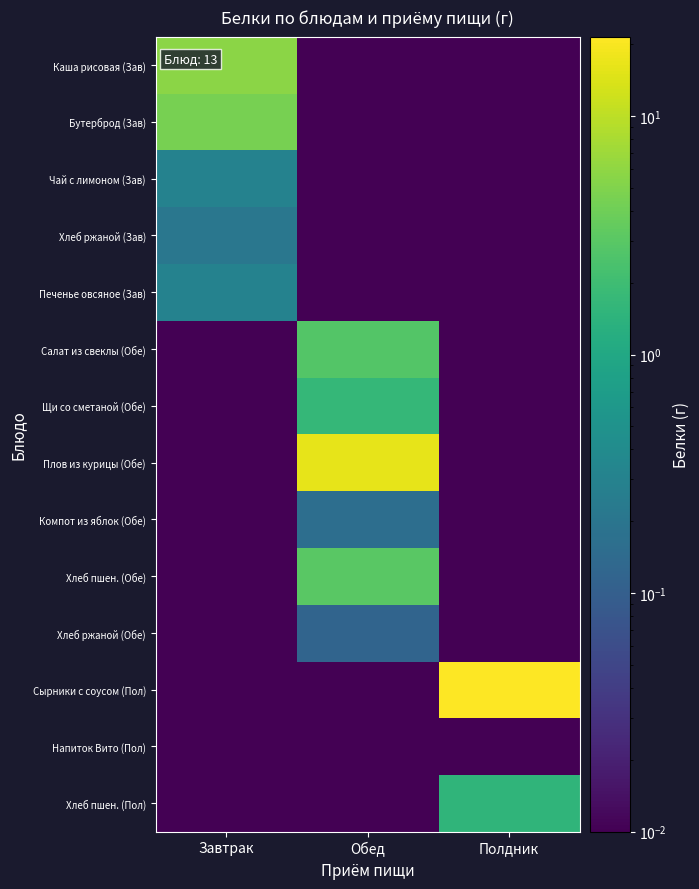

Which series has the largest total across all categories?

Сырники с соусом (Пол)